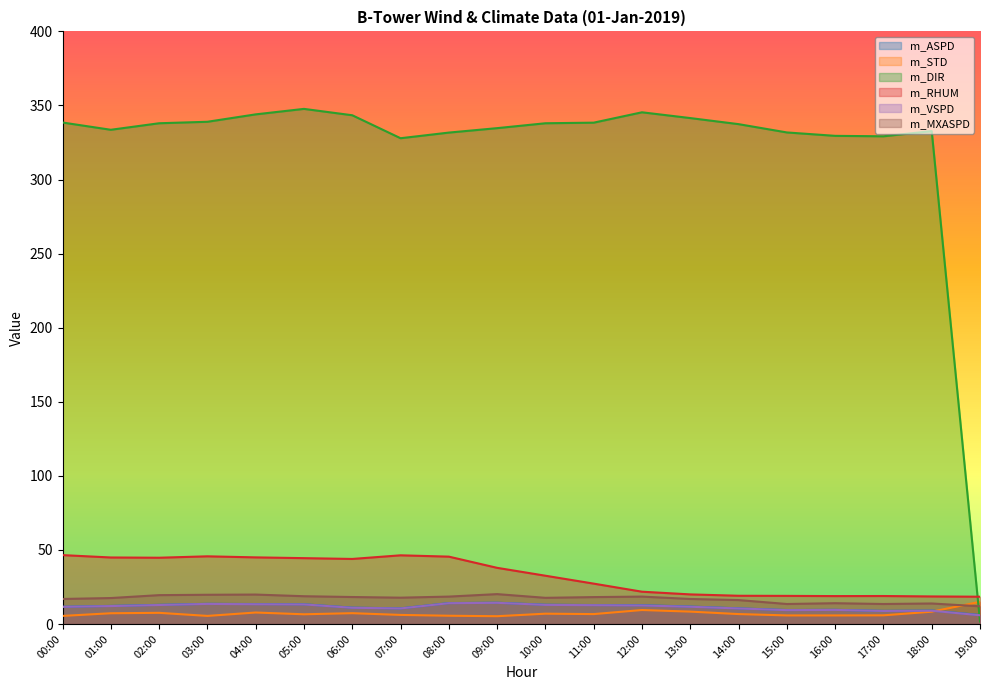

Is the value of m_MXASPD at 09:00 greater than the value of m_STD at 16:00?

Yes